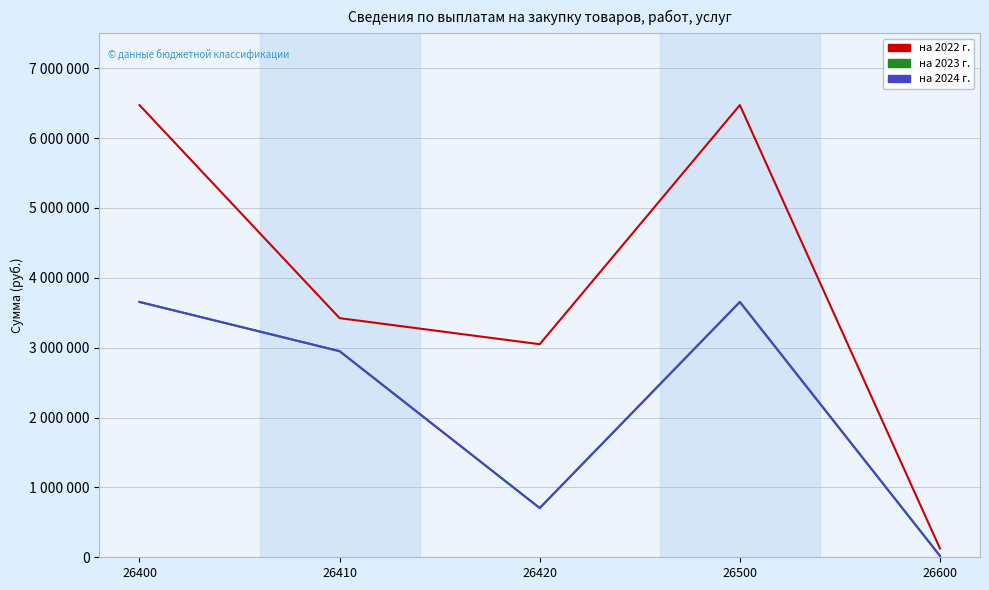

Between 26400 and 26420, which series saw the biggest shift?

на 2022 г.